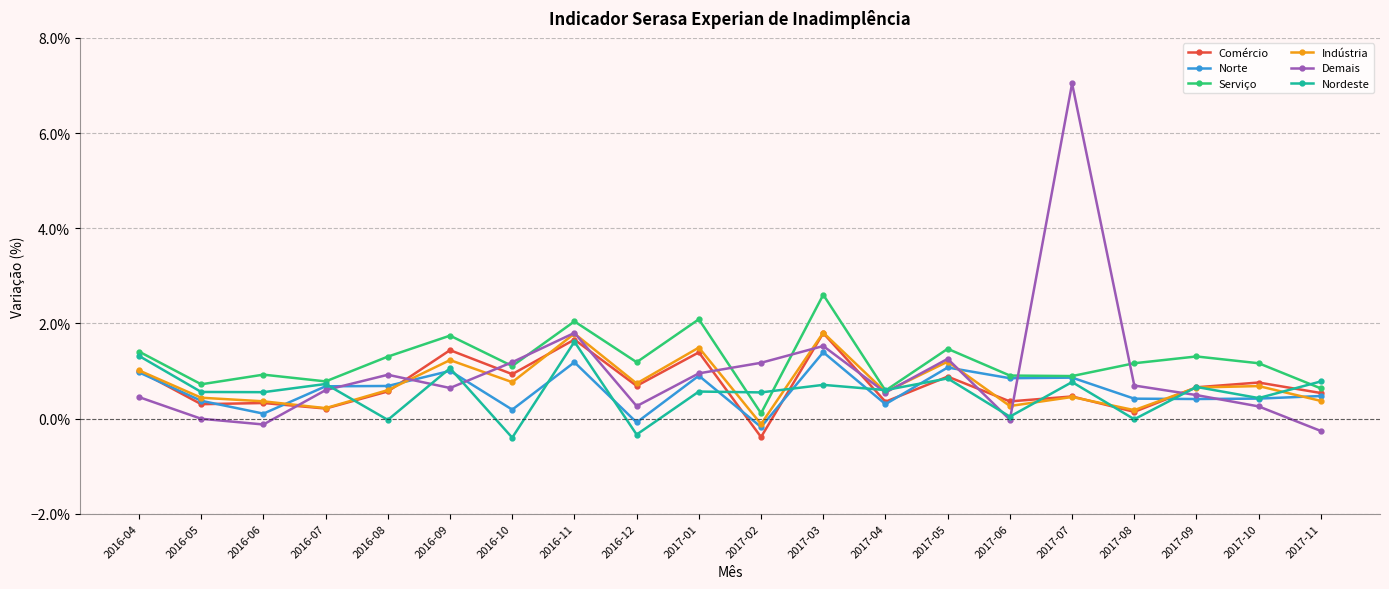

Is this an area chart (filled region under the line)?

No